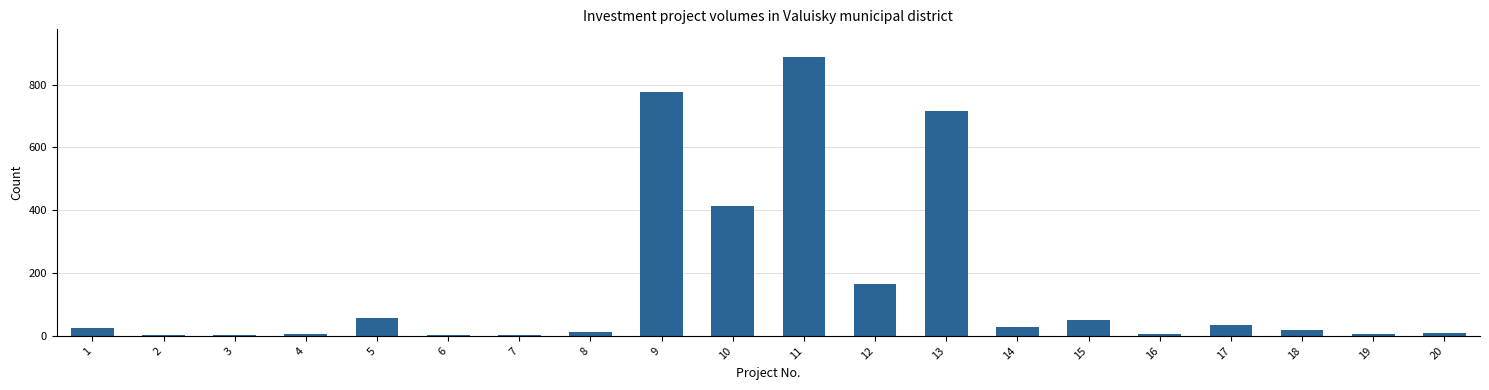

What is the ratio of the value at 1 to the value at 5?

0.4